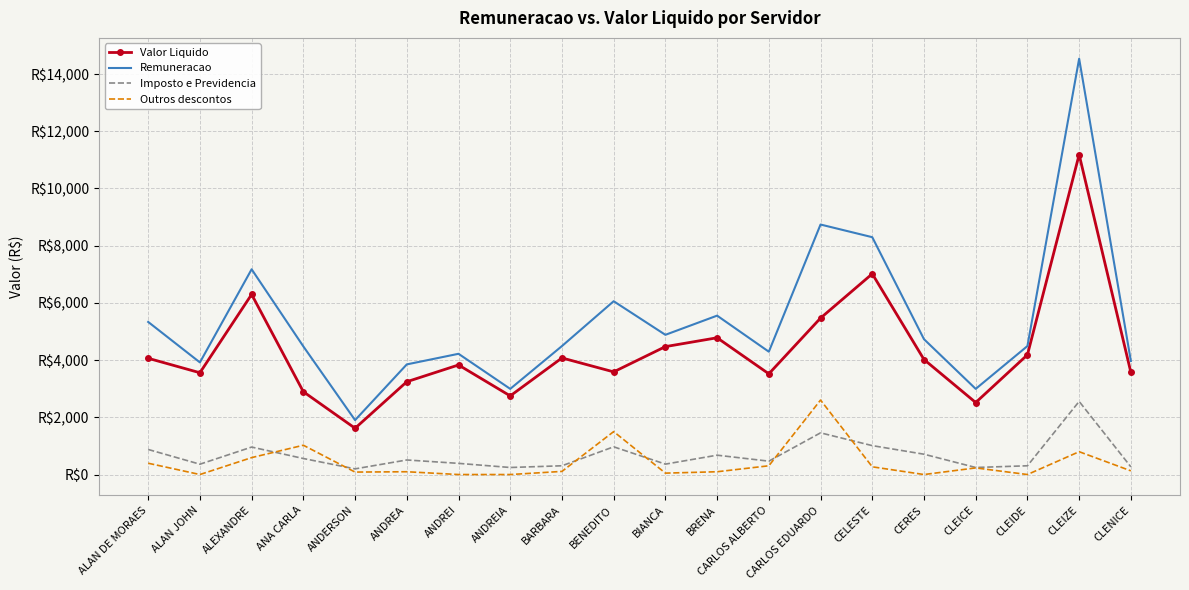

Which series changed the most between ALEXANDRE and CERES?

Remuneracao